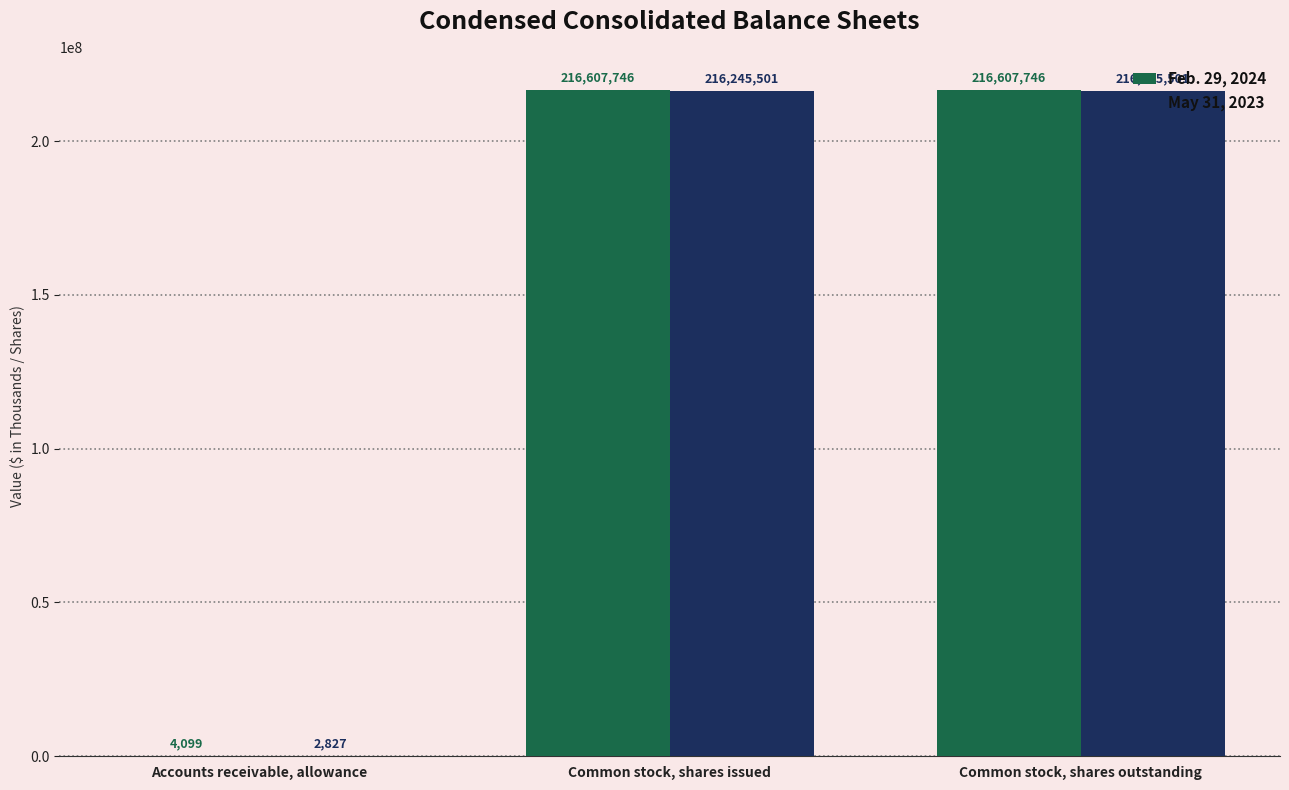

Reading left to right, transcribe all the data shown in this chart.

Feb. 29, 2024: 4099	216607746	216607746
May 31, 2023: 2827	216245501	216245501